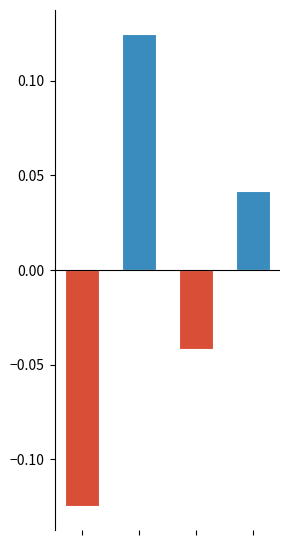

What is the spread (max minus min) of values at 0?

0.1